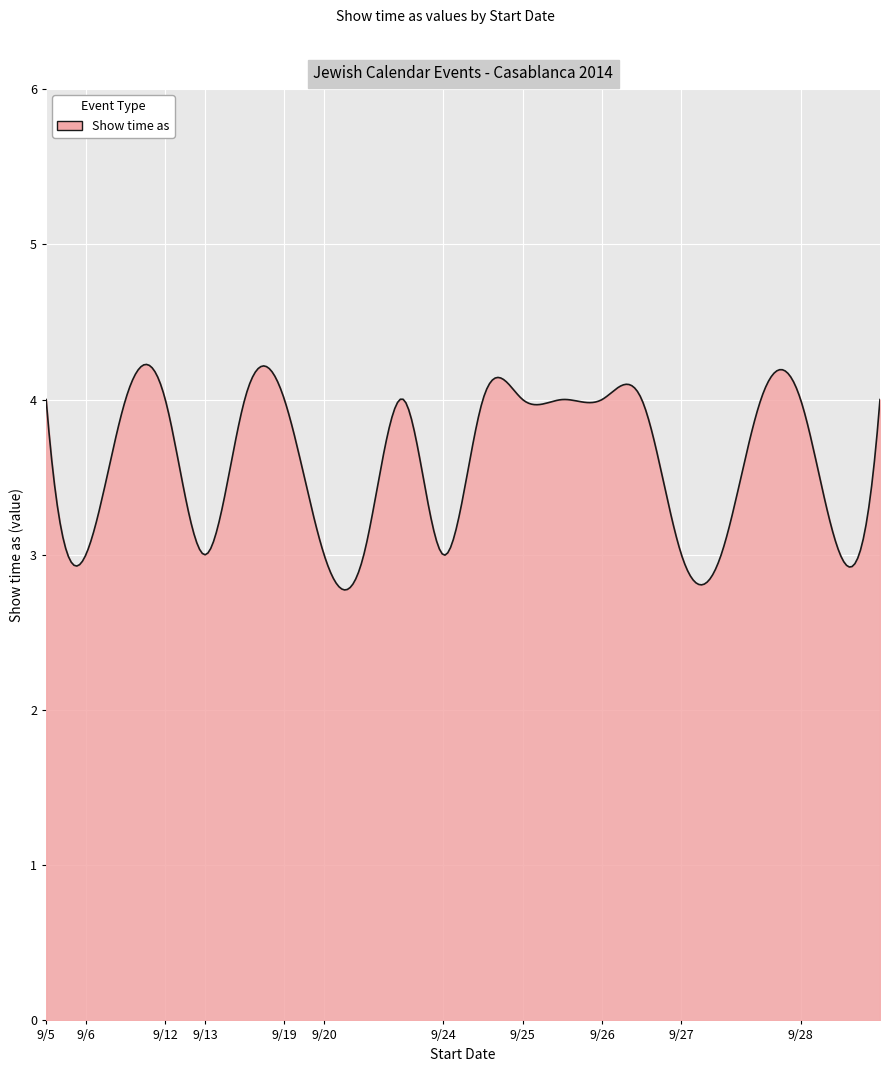

How many lines are shown in the chart?

1